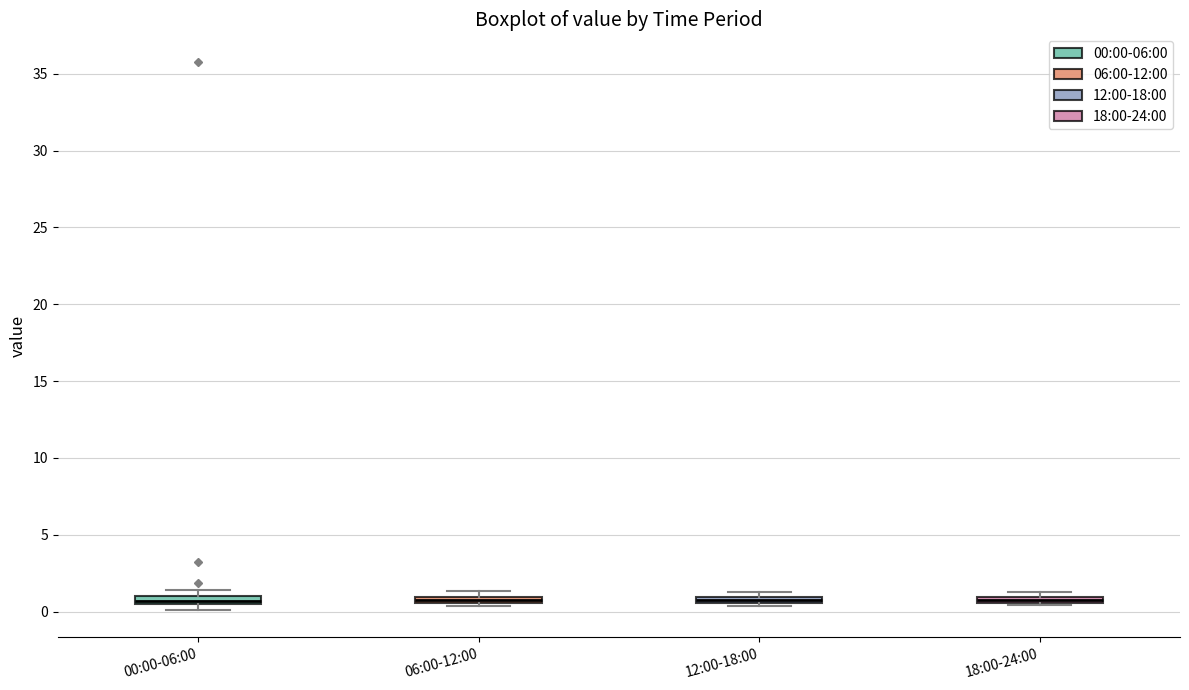

Where is the upper edge of the box for 12:00-18:00 on the y-axis? The values are not printed on the chart, so give them approximately, as read against the axis.

1.0